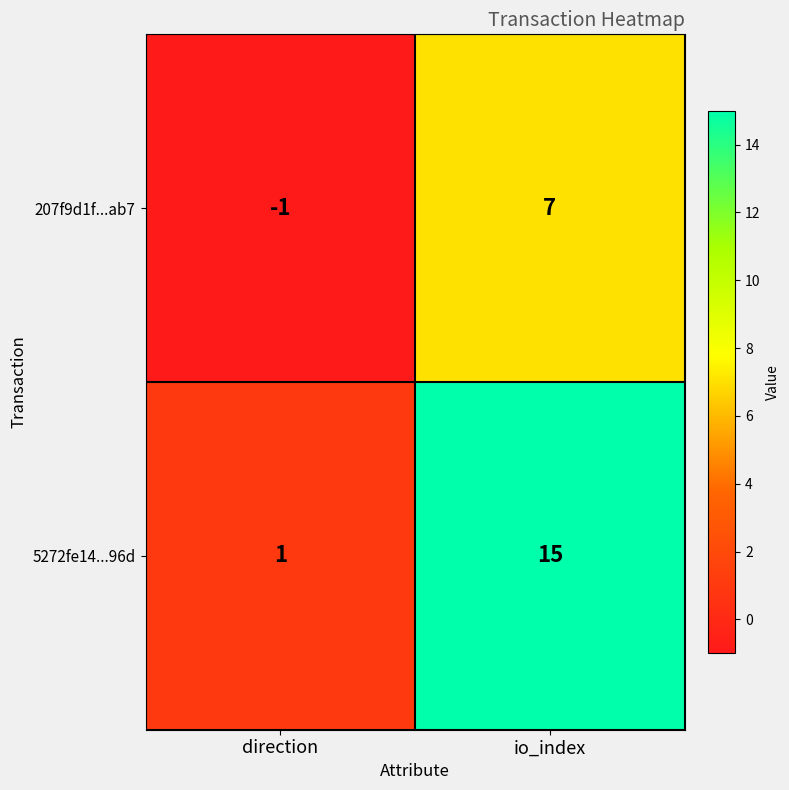

What is the sum of all 5272fe14...96d values?

16